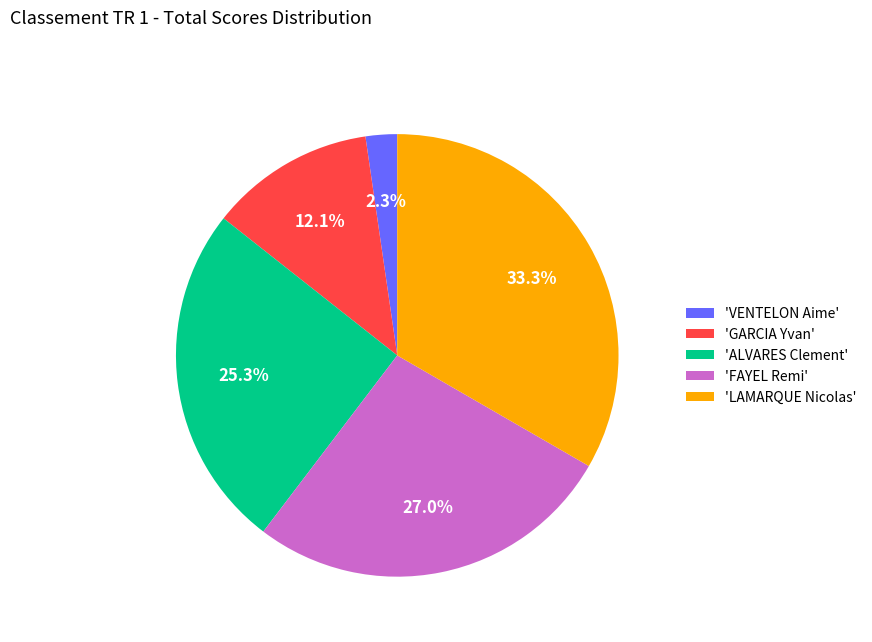

How many segments does this pie chart have?

5